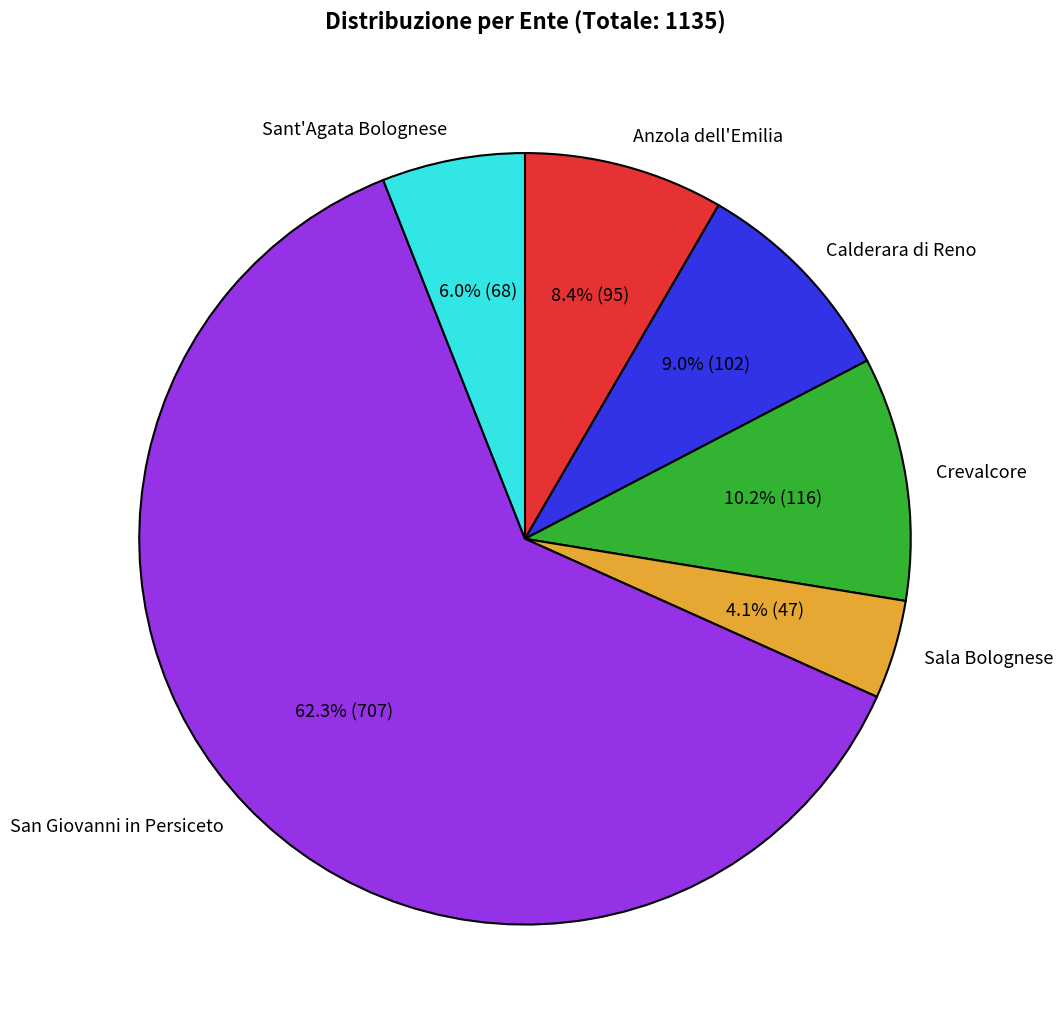

Which slice is the smallest?

Sala Bolognese